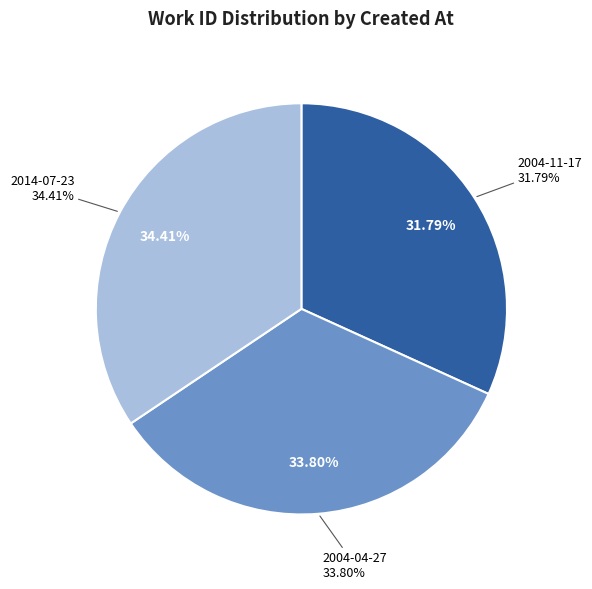

Approximately how many times larger is the value at 2004-04-27 compared to 2014-07-23?

1.0